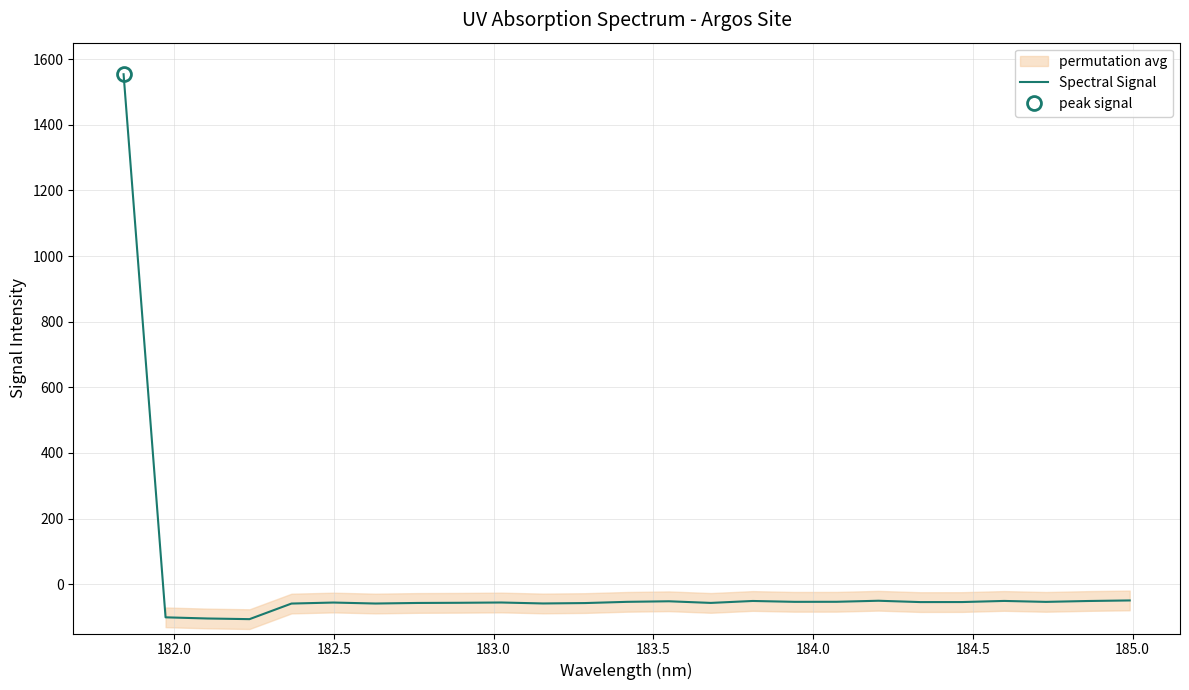

What is the lowest value of the Spectral Signal series?

-106.3